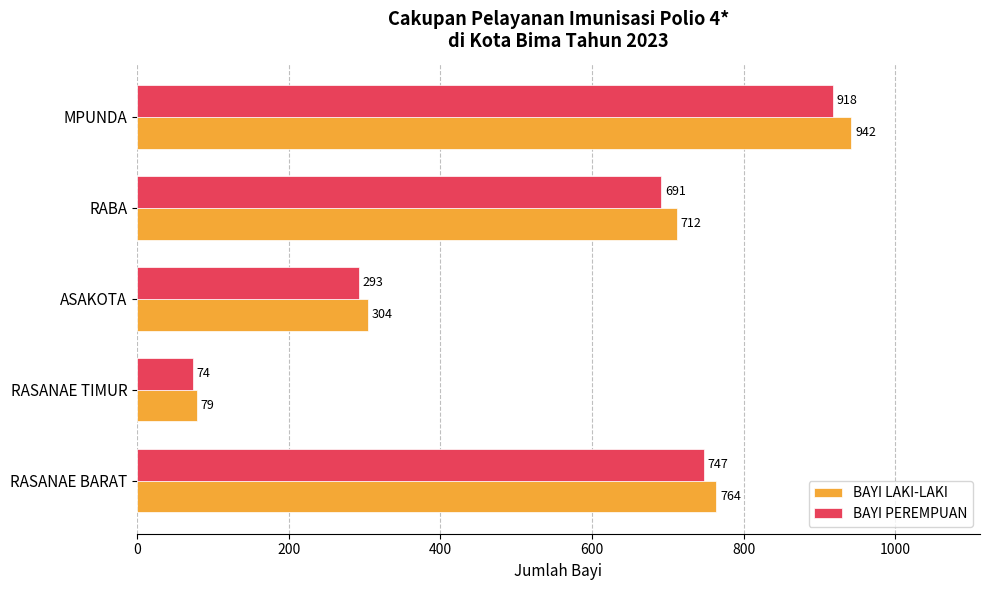

Which series has the largest total across all categories?

BAYI LAKI-LAKI